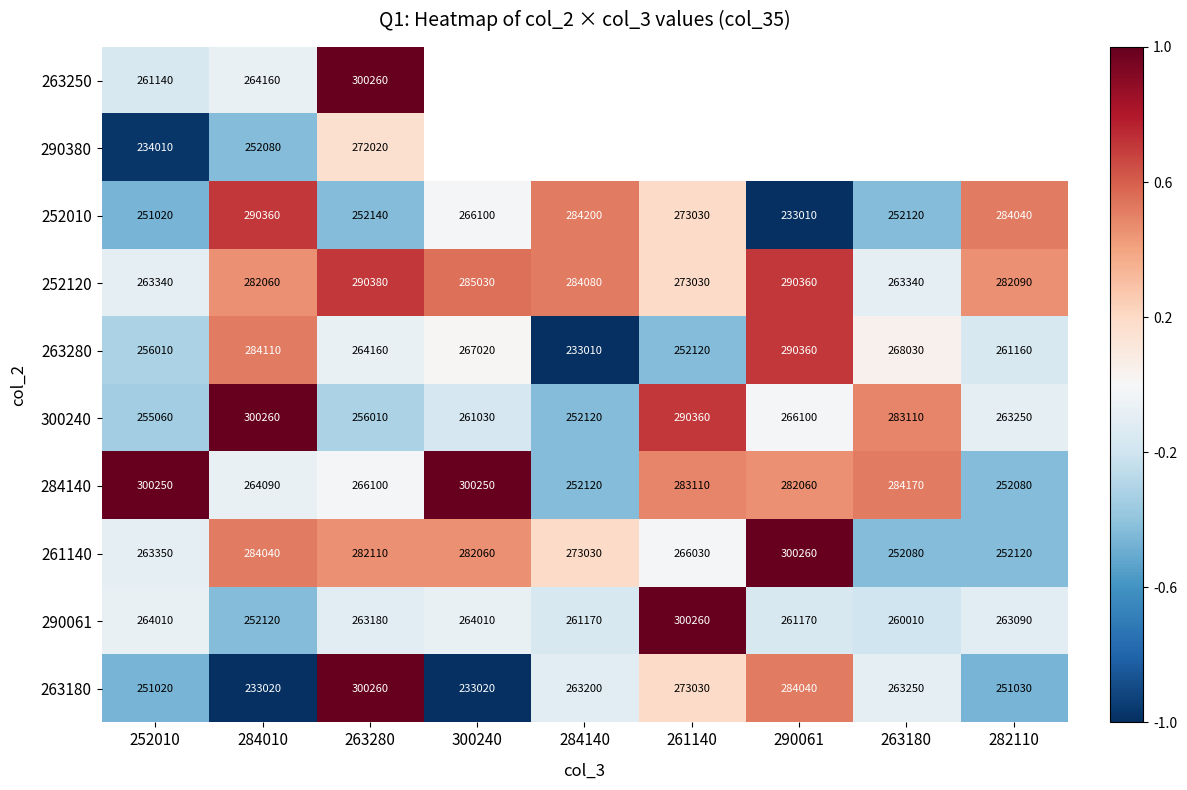

How many values in the 261140 series are below 273030?

4